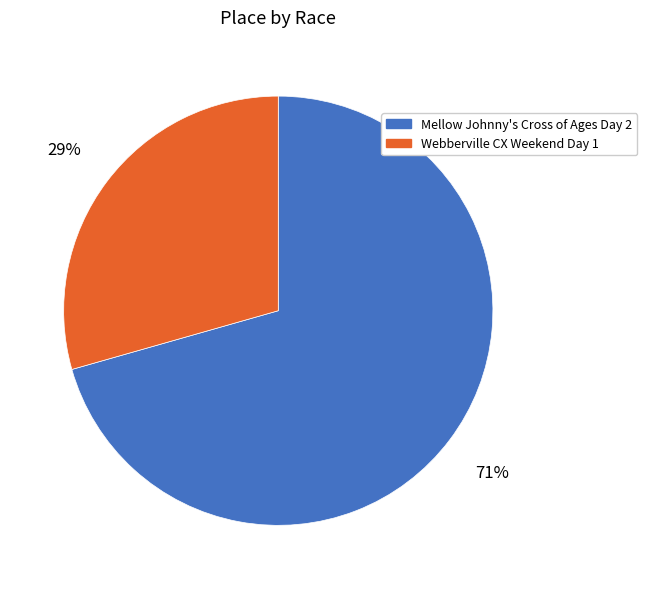

To the nearest percent, what is the average slice percentage?

50%